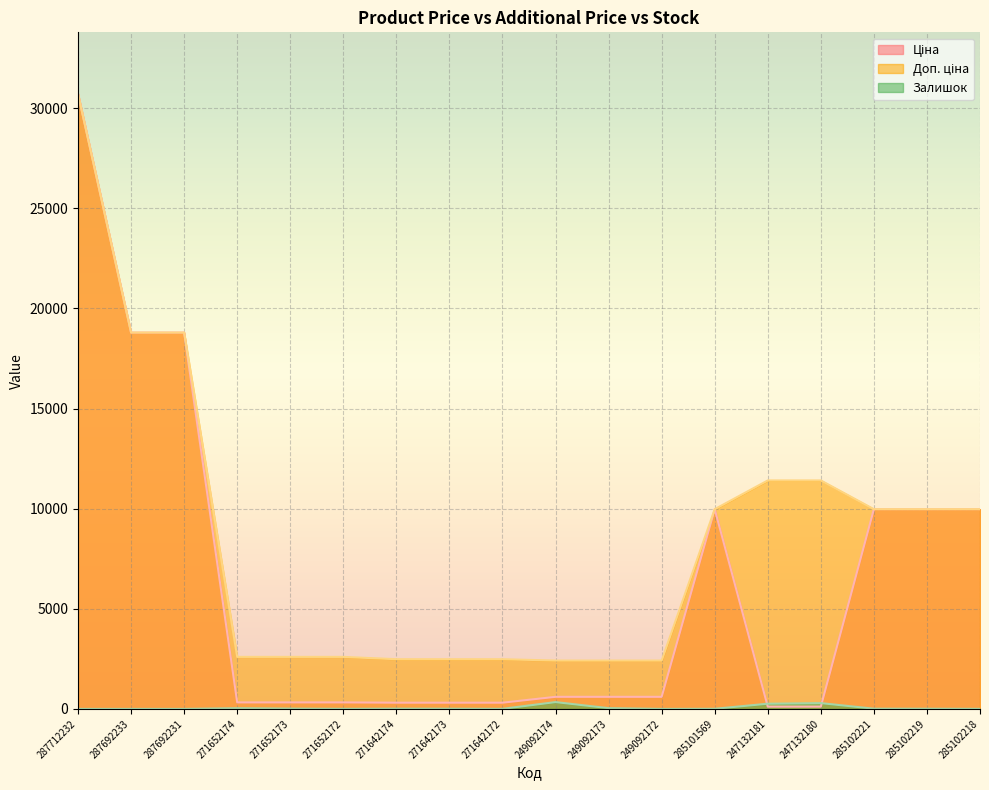

Which has a higher value, 271642174 or 271642173?

271642174